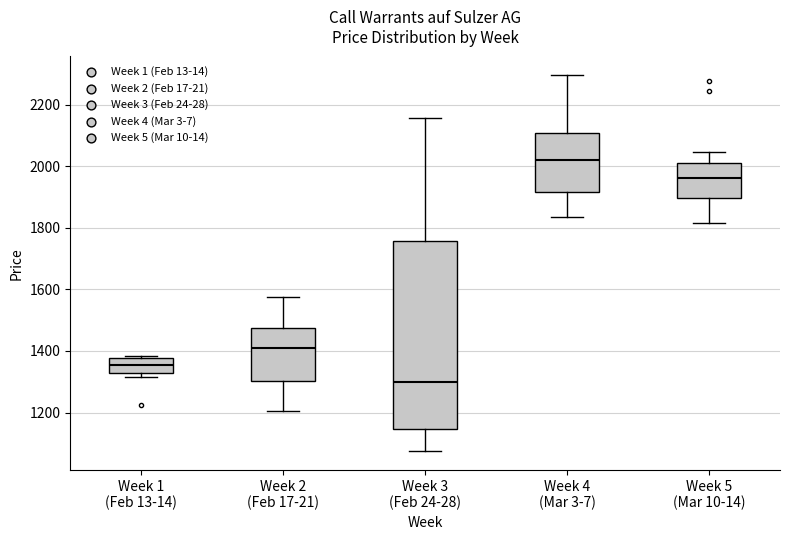

Comparing the boxes themselves (not the whiskers), which one is the tallest?

Week 3 (Feb 24-28)